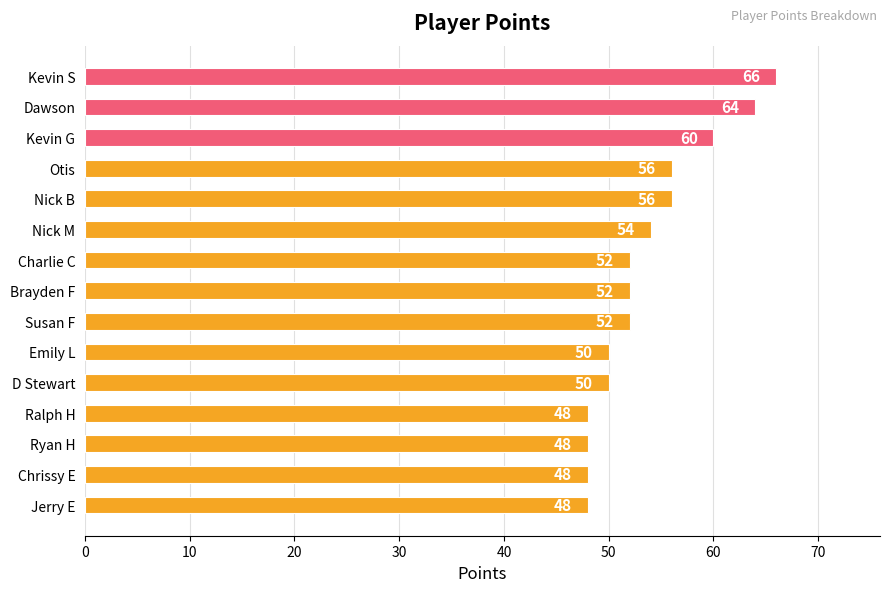

What is the change in value from Nick B to Charlie C?

-4